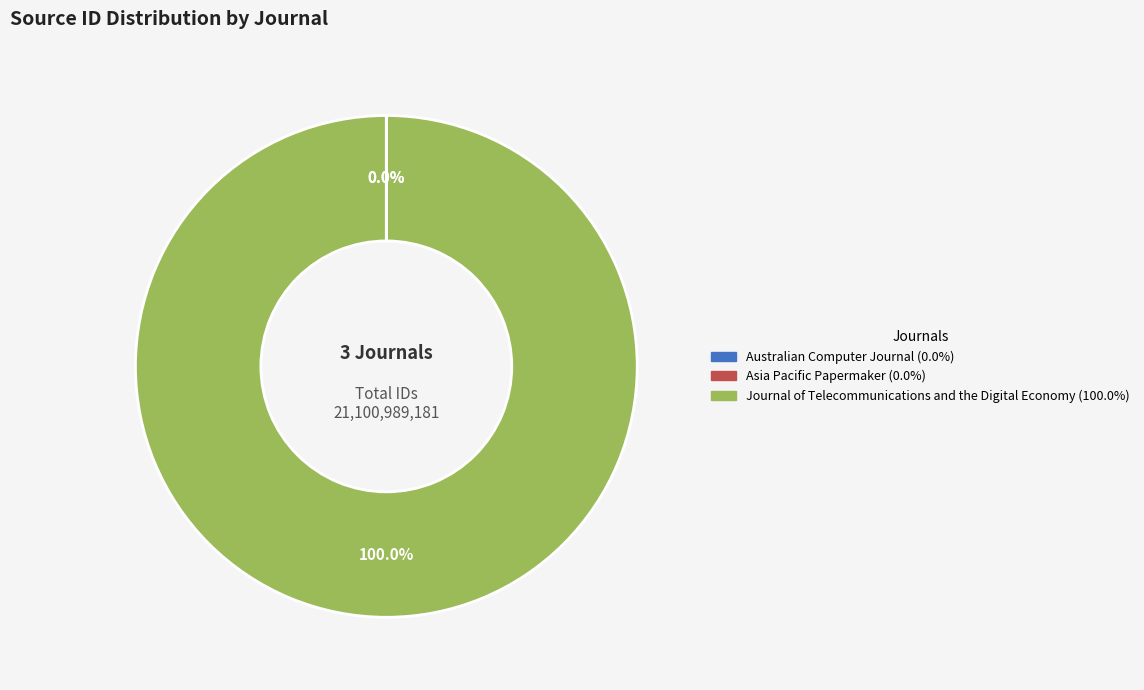

Which slice represents more than half of the pie?

Journal of Telecommunications and the Digital Economy